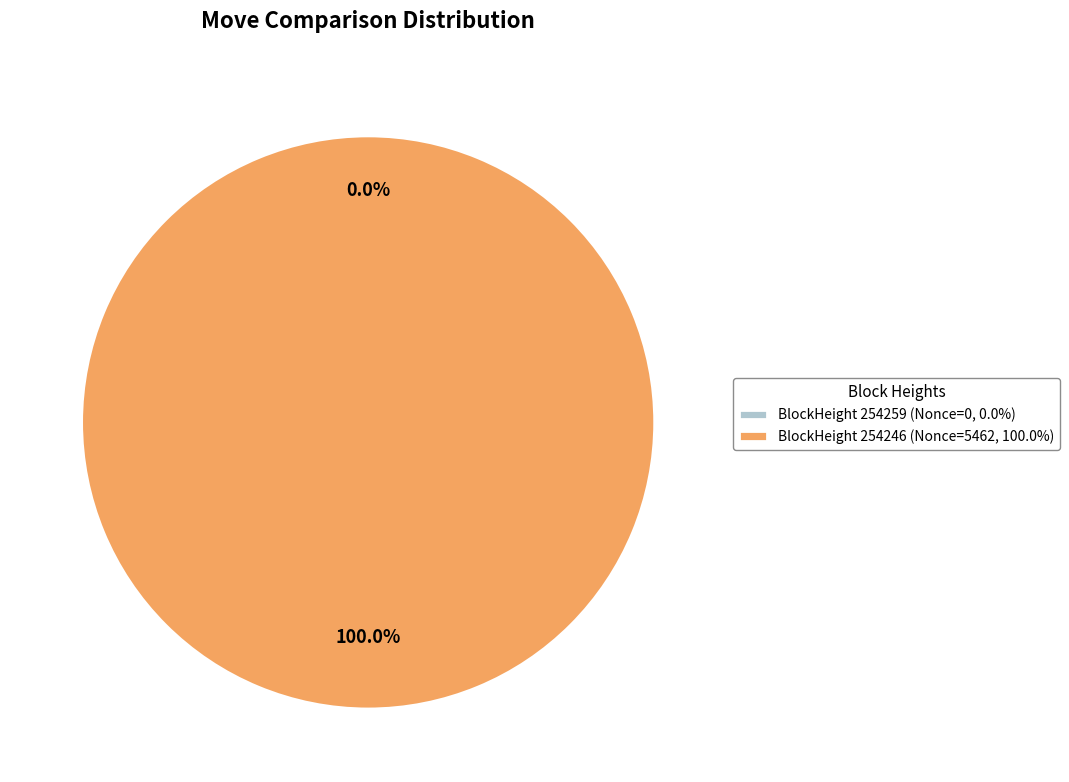

What is the largest slice in the pie chart?

254246